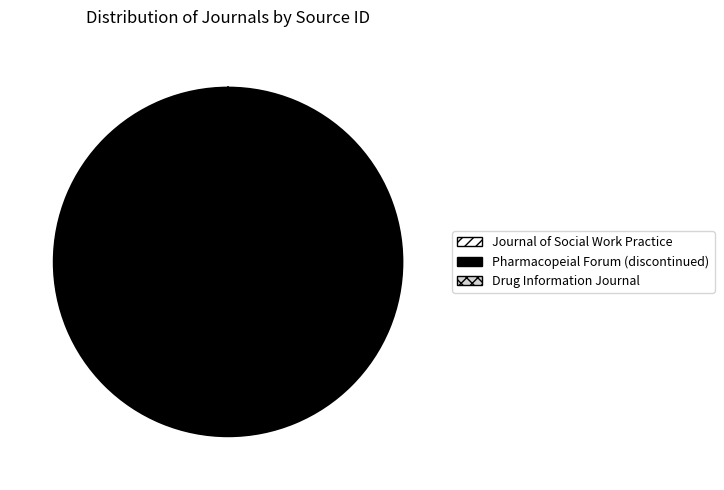

Is it true that Journal of Social Work Practice is 1% of the pie?

False